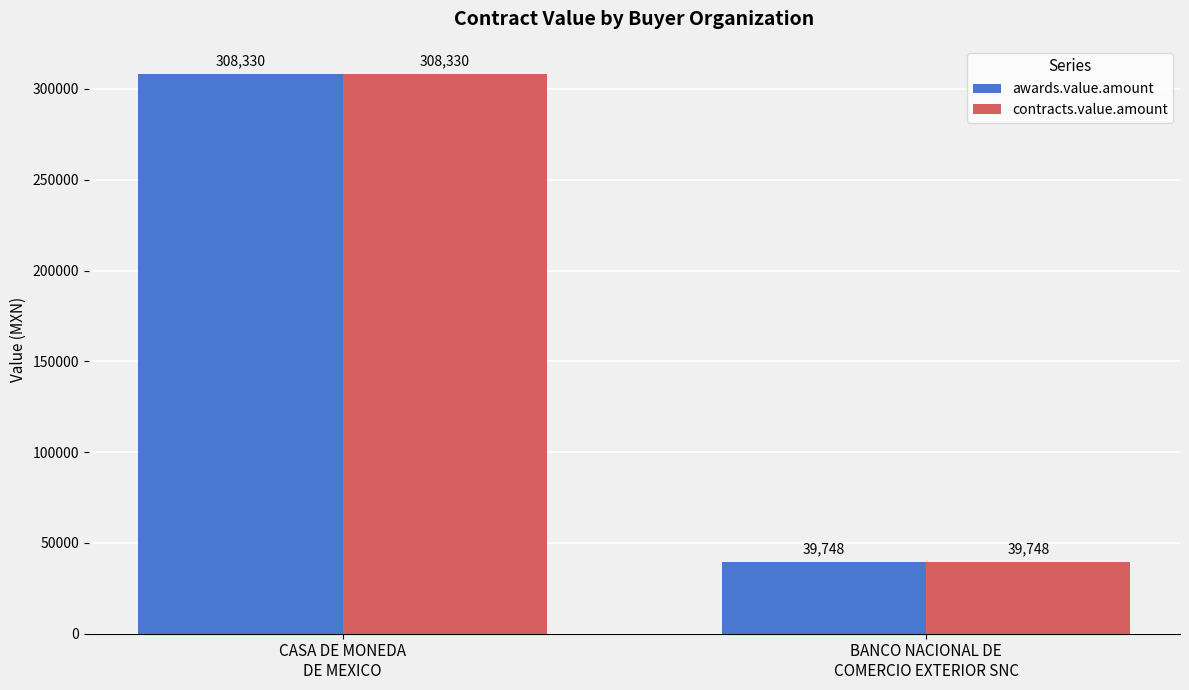

What is the highest value of the awards.value.amount series?

308329.7